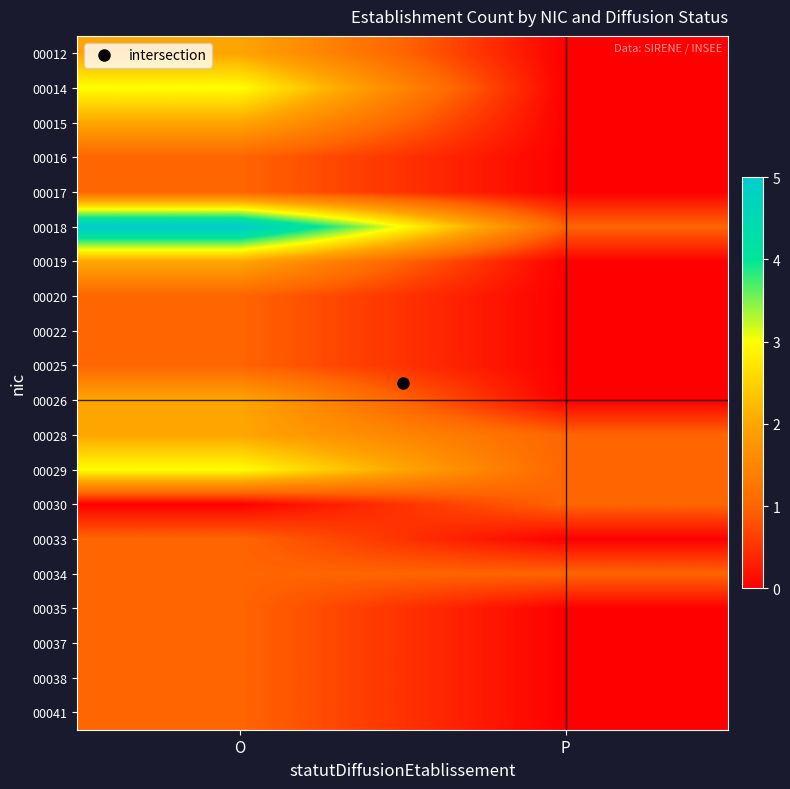

At which category does the chart reach its peak across all series?

O